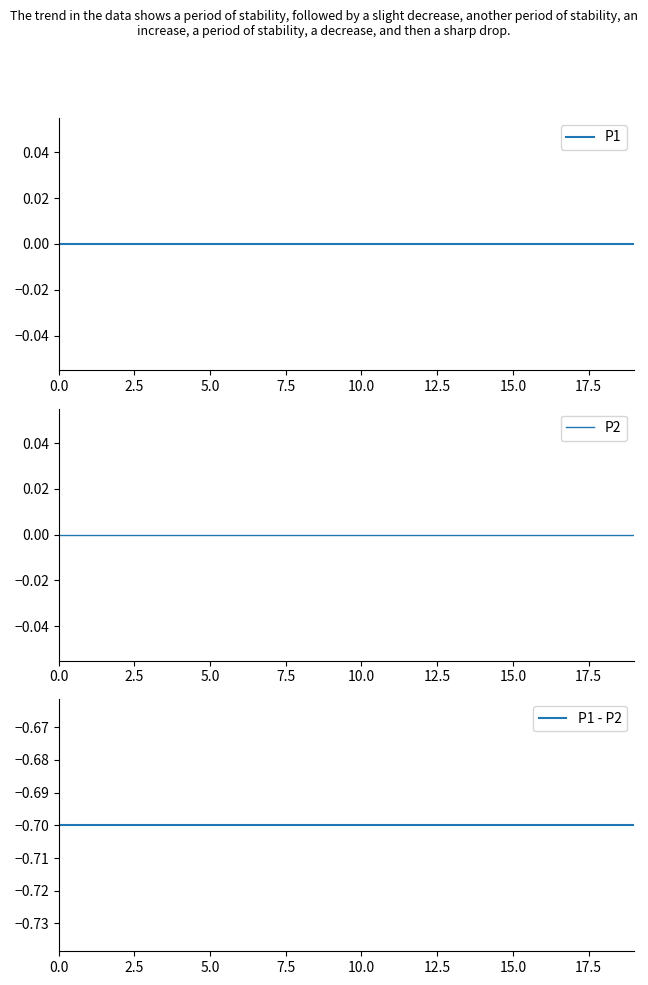

What position from the left is 5.0?

6